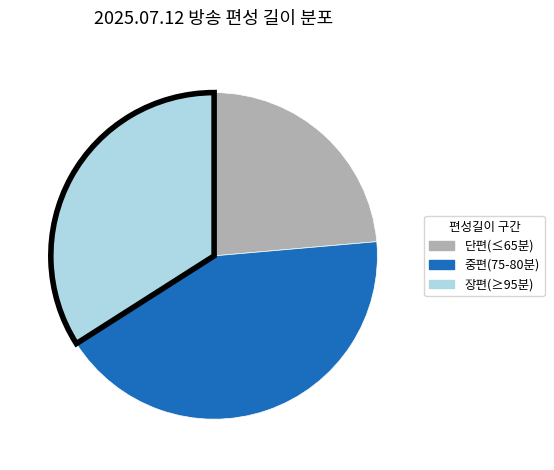

Does any single category account for the majority?

No